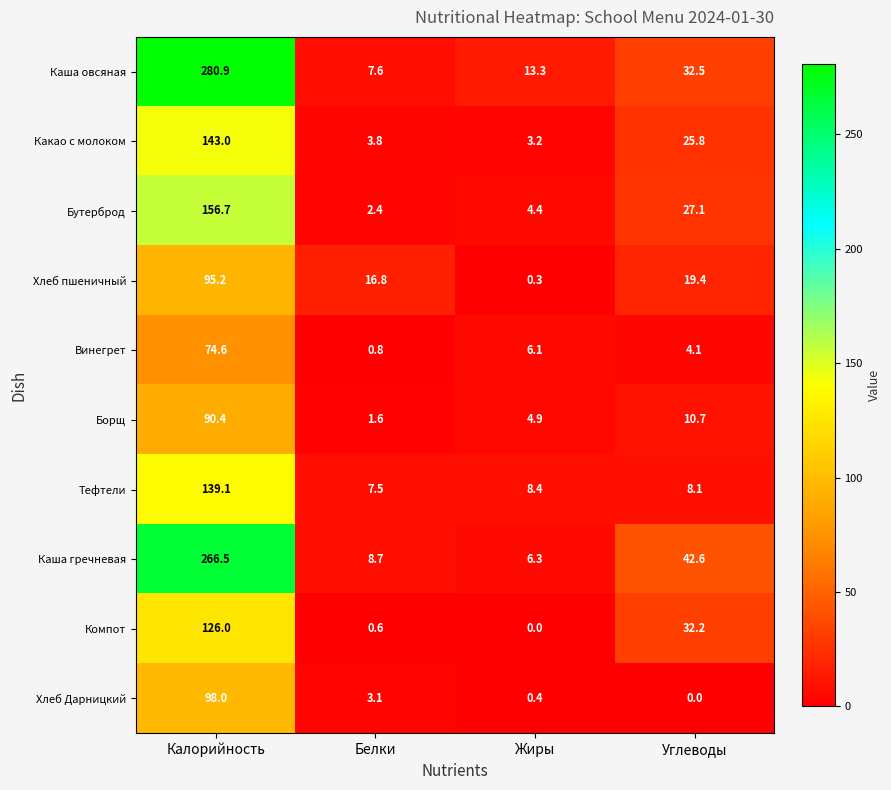

Rank the series at Жиры from lowest to highest value.

Компот, Хлеб пшеничный, Хлеб Дарницкий, Какао с молоком, Бутерброд, Борщ, Винегрет, Каша гречневая, Тефтели, Каша овсяная